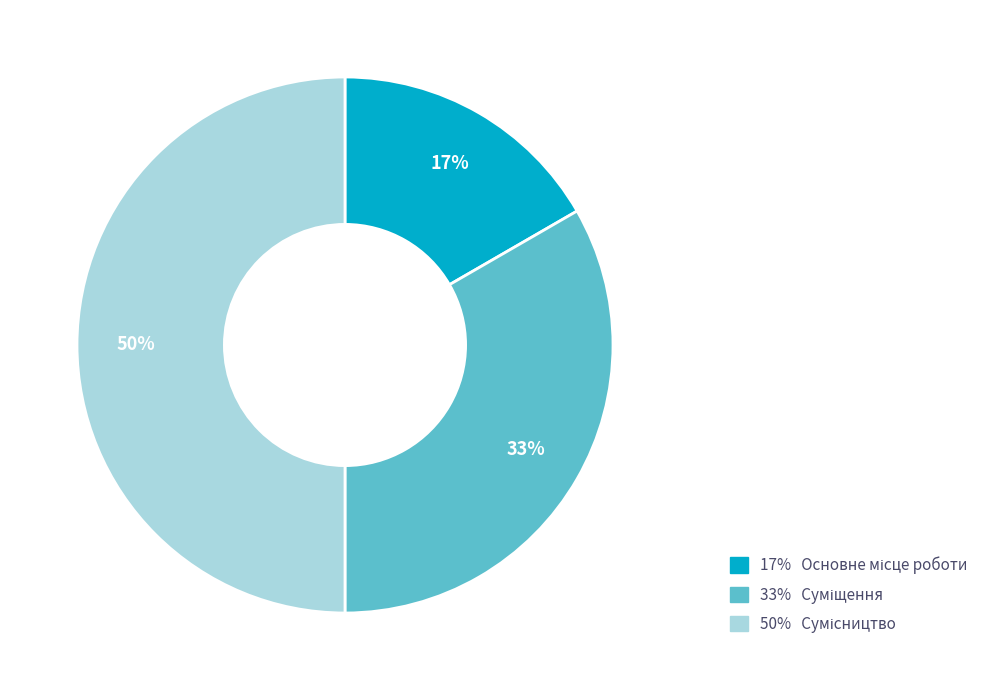

To the nearest percent, what is the difference between the largest and smallest slice percentages?

33%